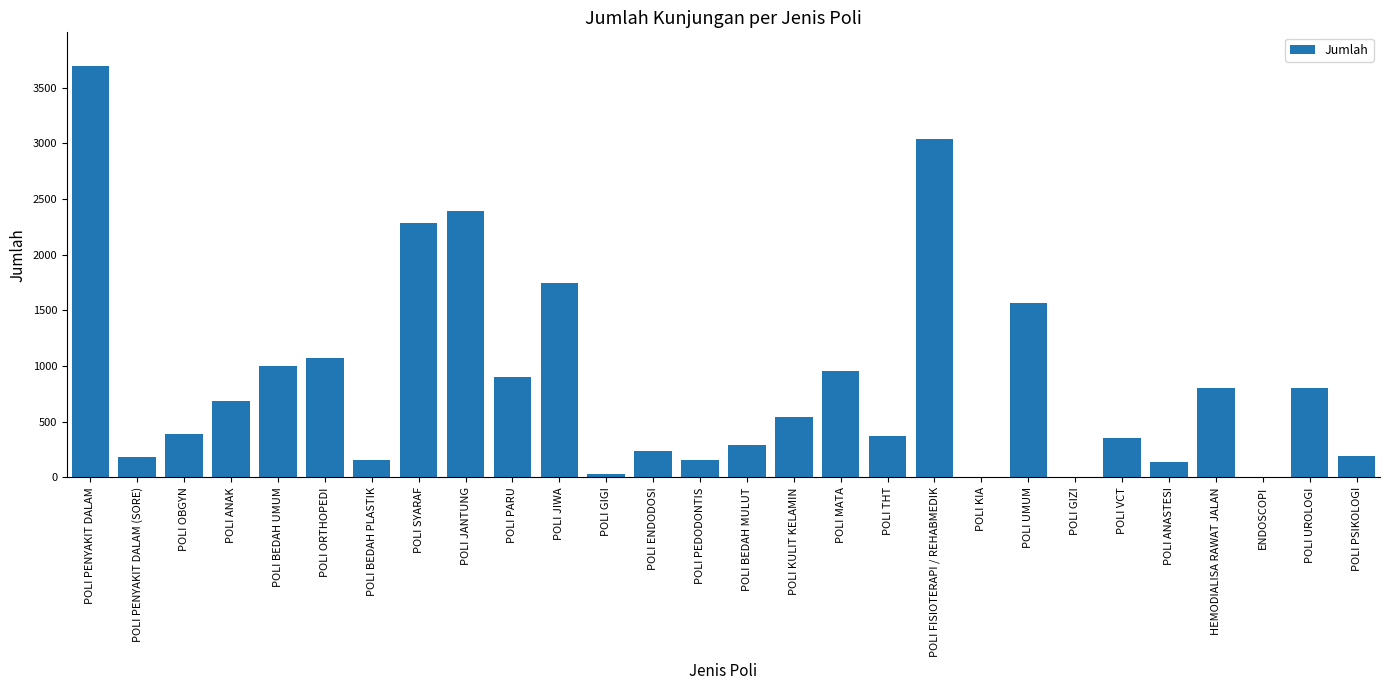

At which label is the value closest to 1848?

POLI JIWA